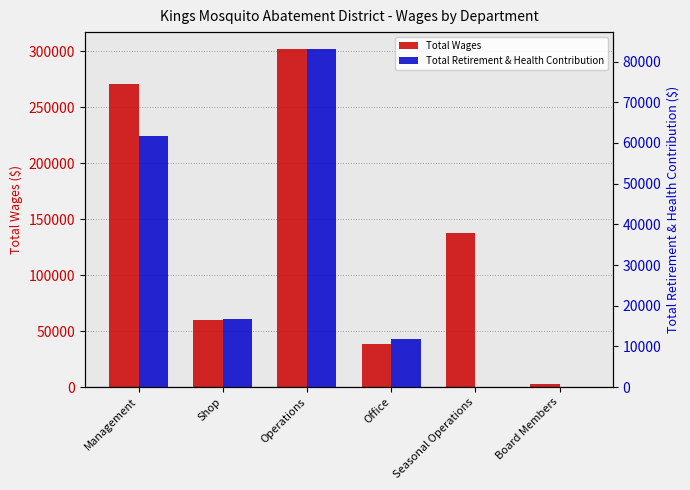

True or false: Total Retirement & Health Contribution has a value of 18453 at Office.

False